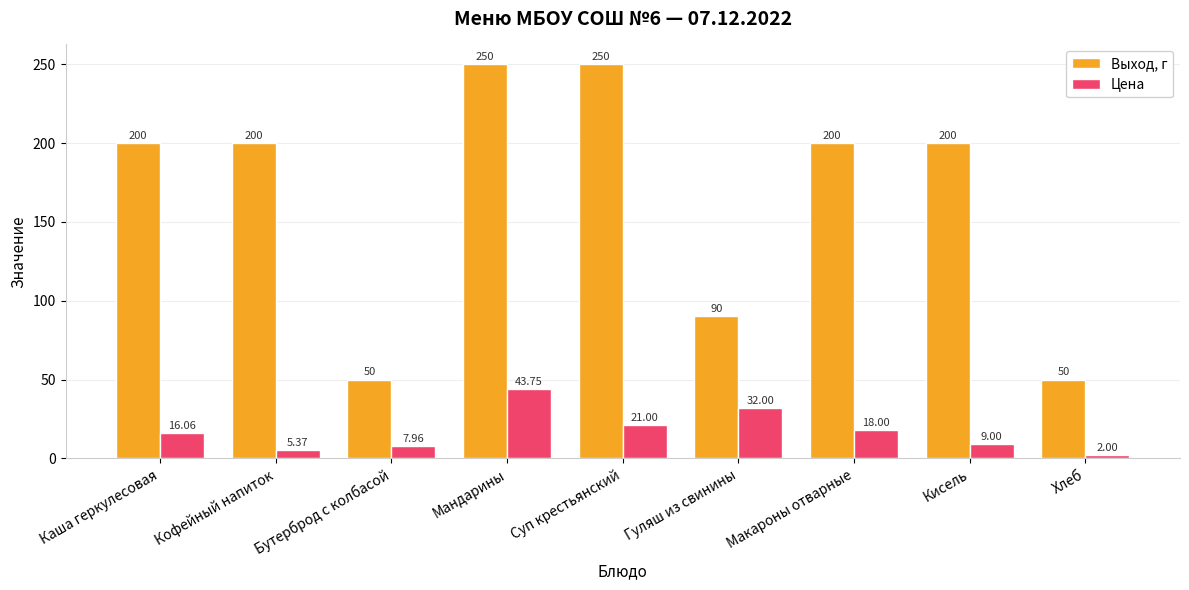

What is the spread (max minus min) of values at Гуляш из свинины?

58.0